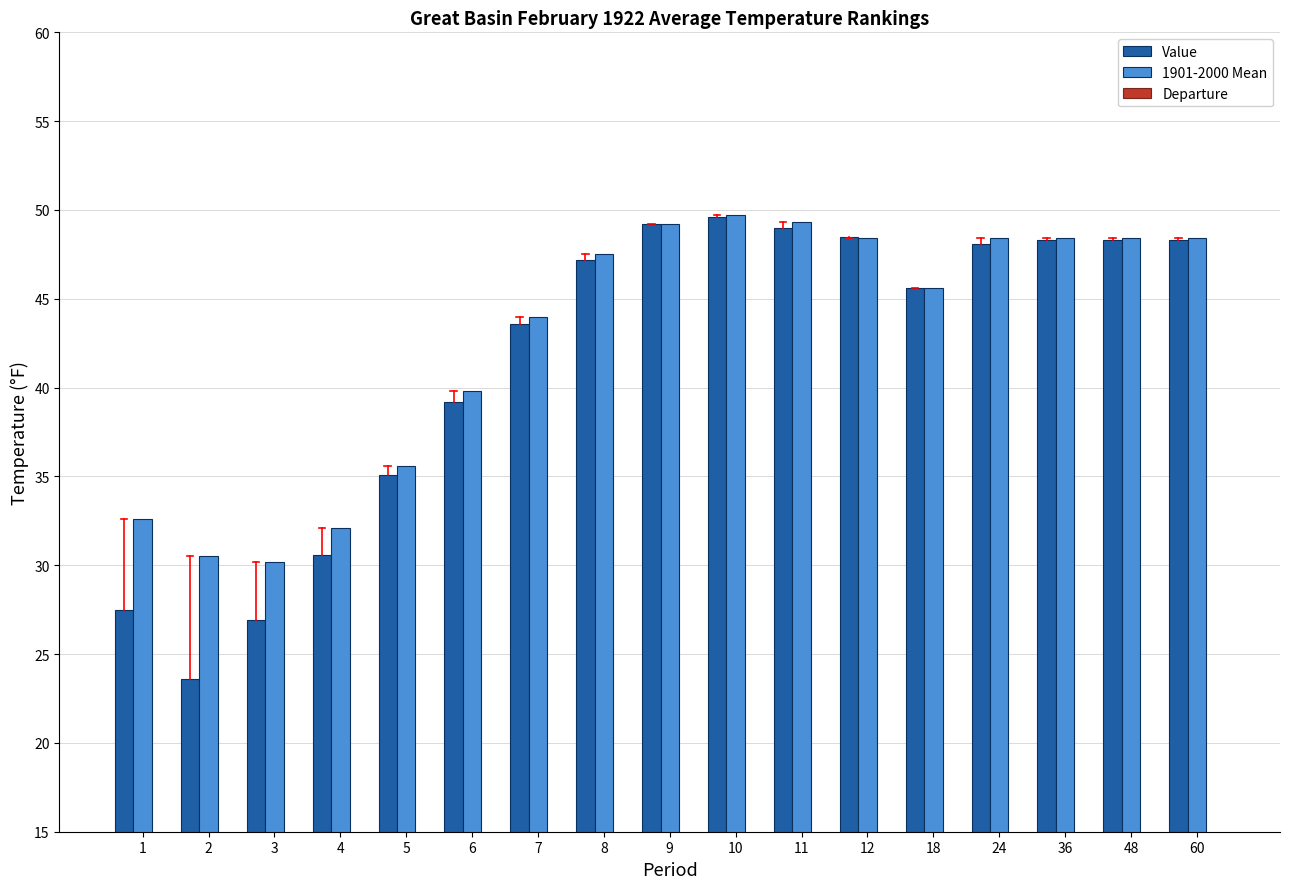

Which series has the widest spread of values?

Value